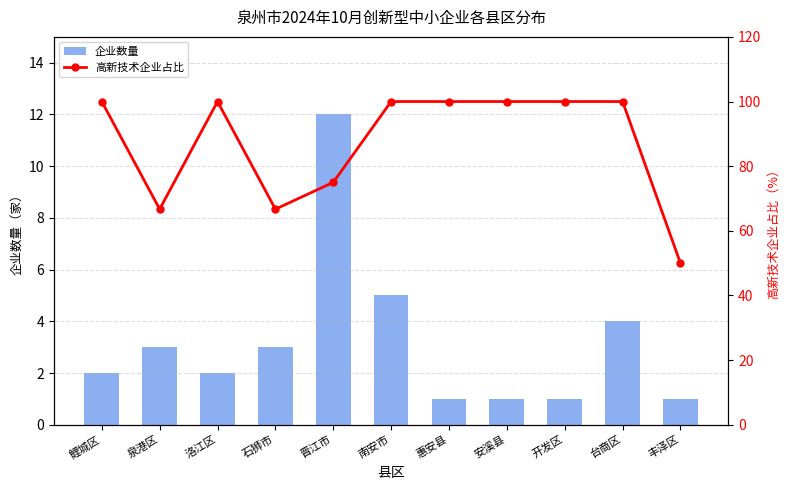

The 高新技术企业占比 series shows 139.3 at 南安市. True or false?

False